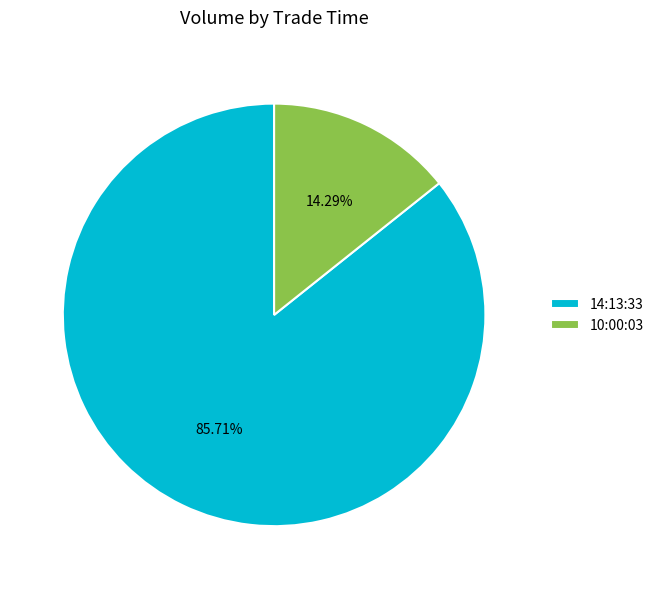

Which category has the smallest portion of the pie?

10:00:03